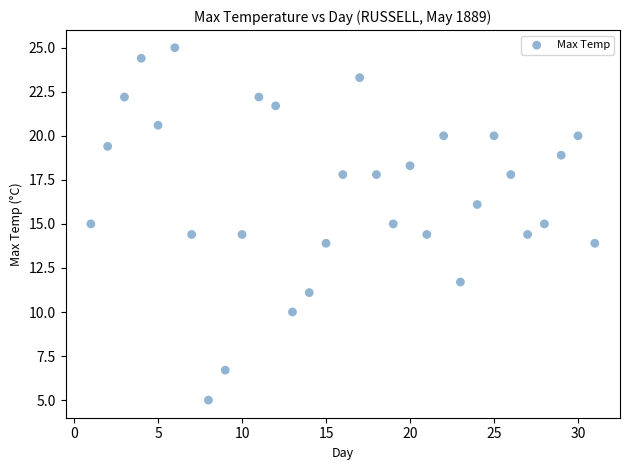

What is the range of Y values (max minus min)?

20.0